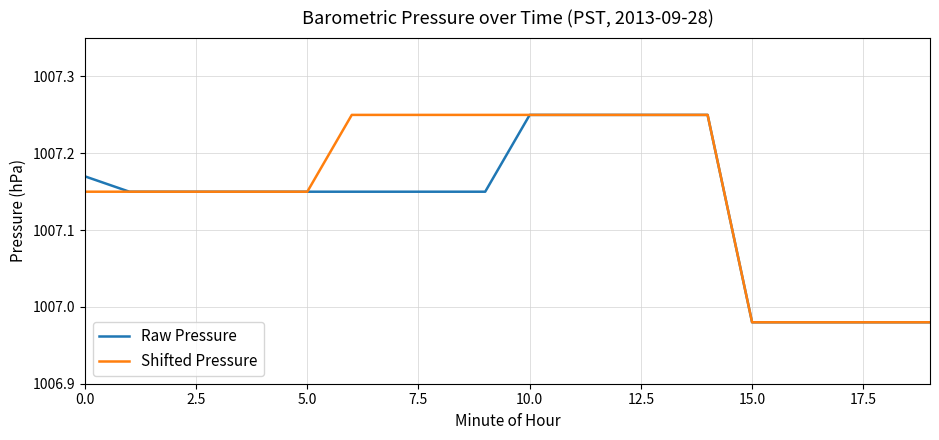

Which series has the largest total across all categories?

Shifted Pressure